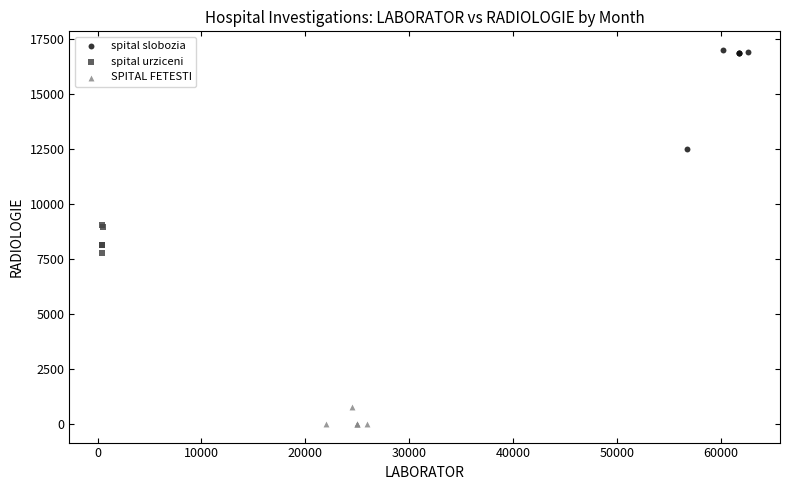

Which series has the widest spread of Y values?

spital slobozia